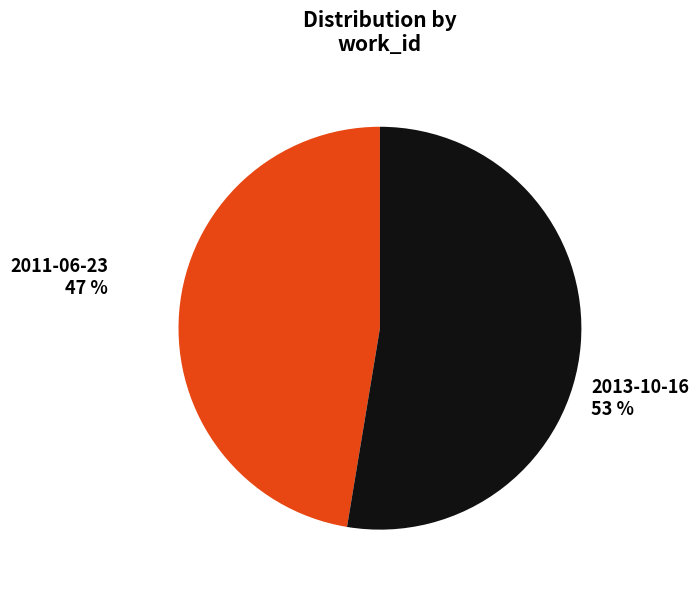

To the nearest percent, what is the average slice percentage?

50%